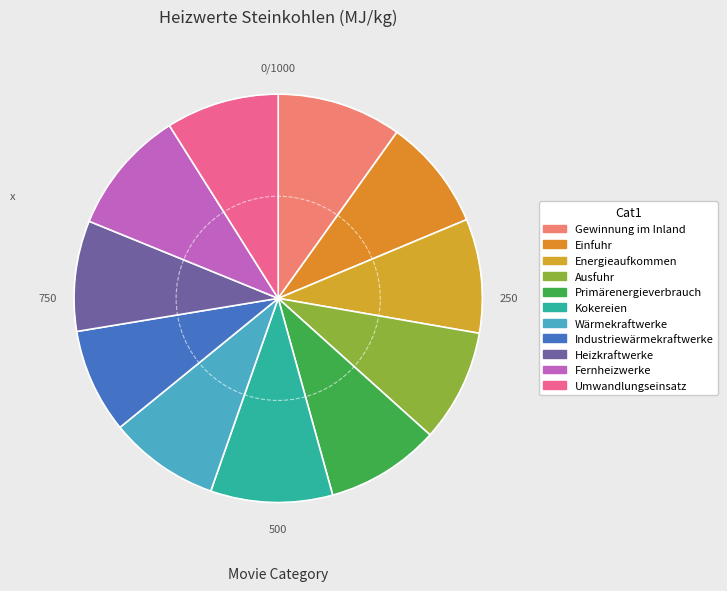

To the nearest percent, what percentage of the pie is Ausfuhr?

9%